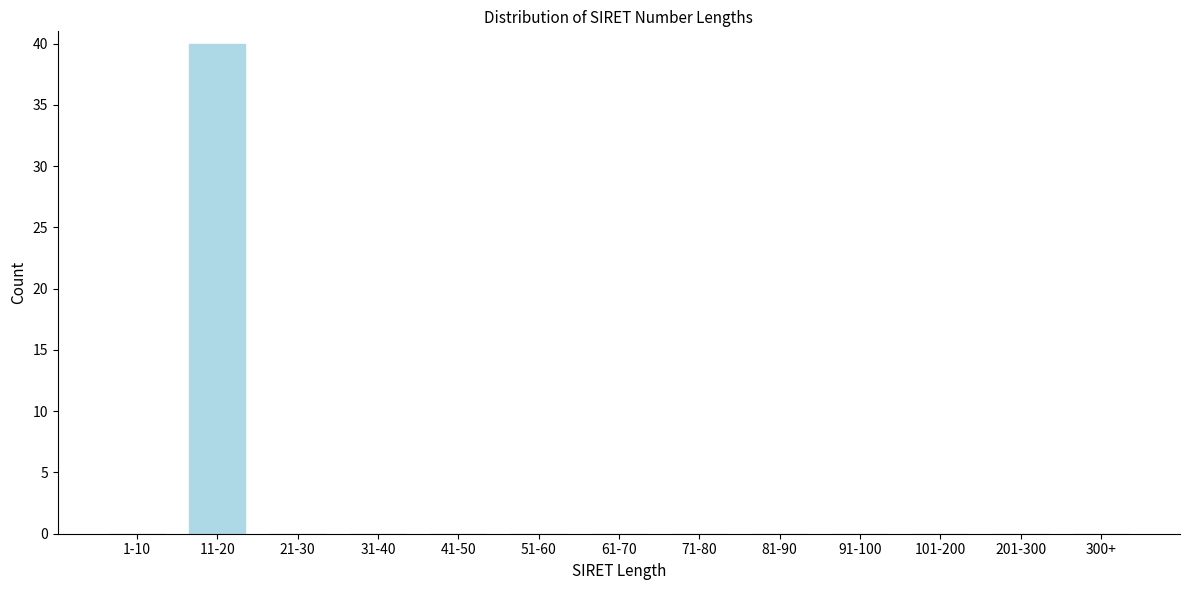

The chart shows a value of 21 at 21-30. True or false?

False